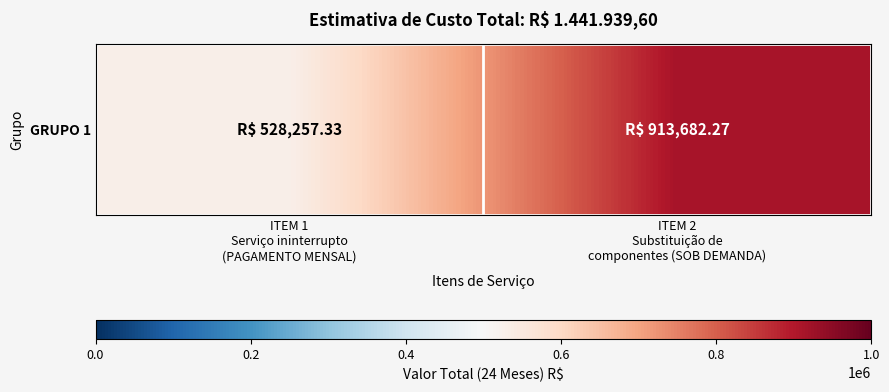

Approximately how many times larger is the value at ITEM 1
Serviço ininterrupto
(PAGAMENTO MENSAL) compared to ITEM 2
Substituição de
componentes (SOB DEMANDA)?

0.6